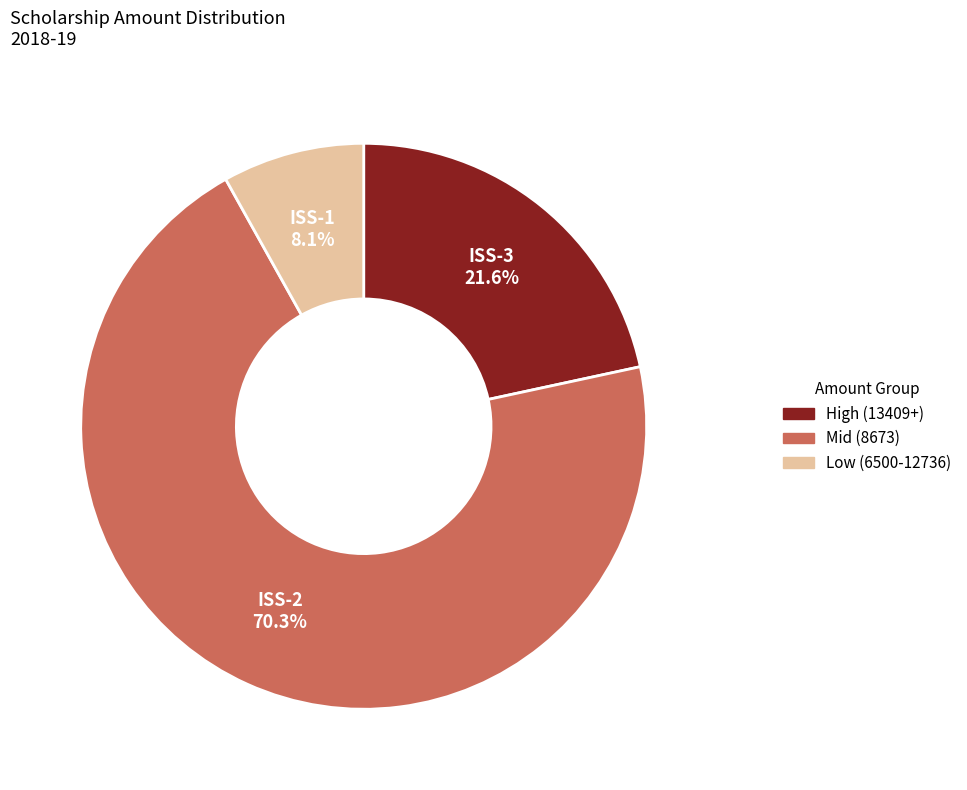

Does any single category account for the majority?

Yes